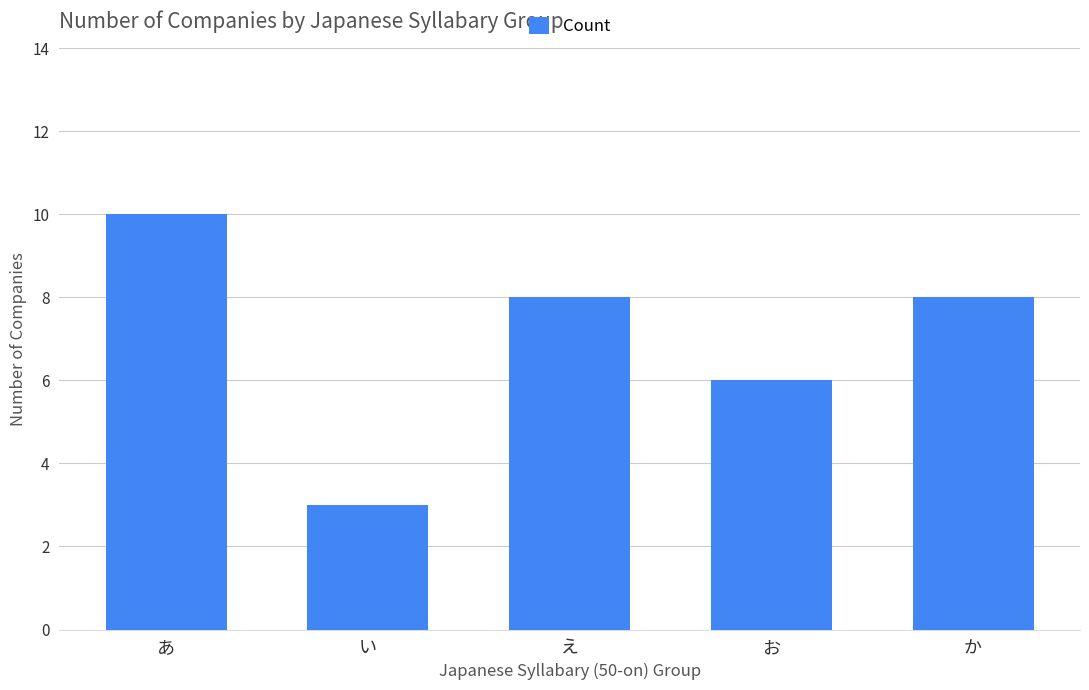

Reading left to right, what are all the values shown in this chart?

あ=10	い=3	え=8	お=6	か=8